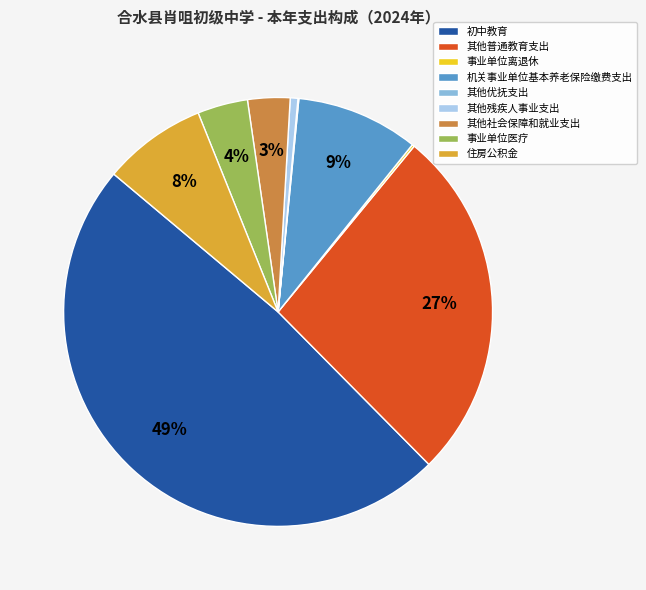

True or false: 其他社会保障和就业支出 accounts for 14% of the total.

False